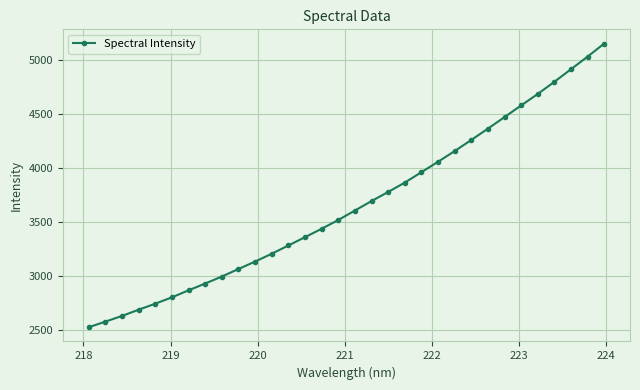

Reading left to right, transcribe all the data shown in this chart.

2522.0	2574.2	2627.0	2684.6	2740.5	2799.3	2864.2	2927.3	2992.0	3061.7	3130.7	3203.3	3279.5	3356.7	3434.4	3515.7	3603.3	3691.0	3775.4	3862.0	3958.5	4054.9	4154.0	4256.8	4361.7	4468.5	4576.5	4682.9	4795.6	4911.9	5028.7	5149.9